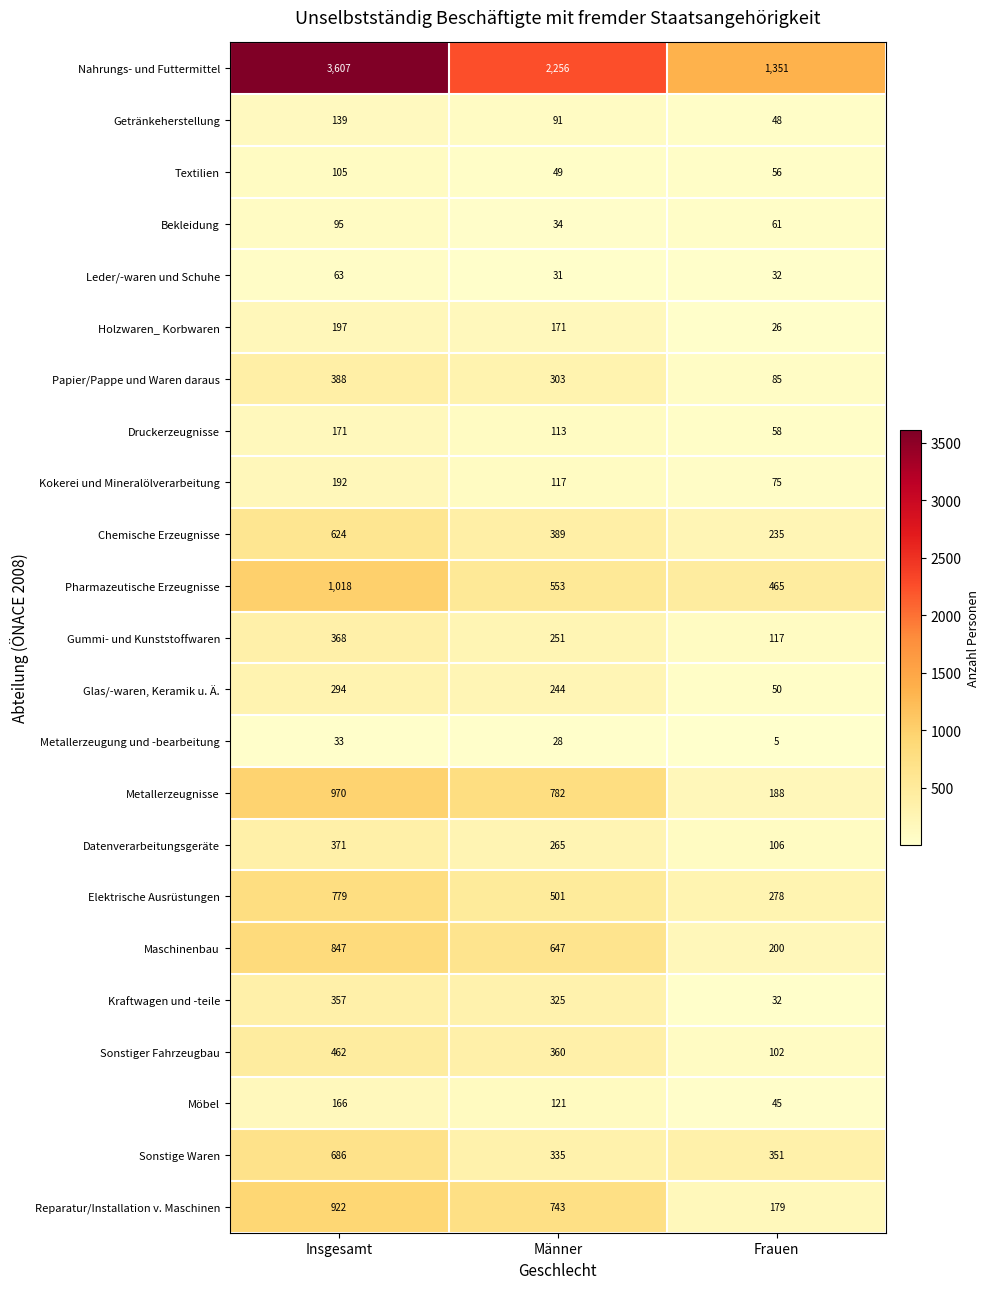

What is the spread (max minus min) of values at Frauen?

1346